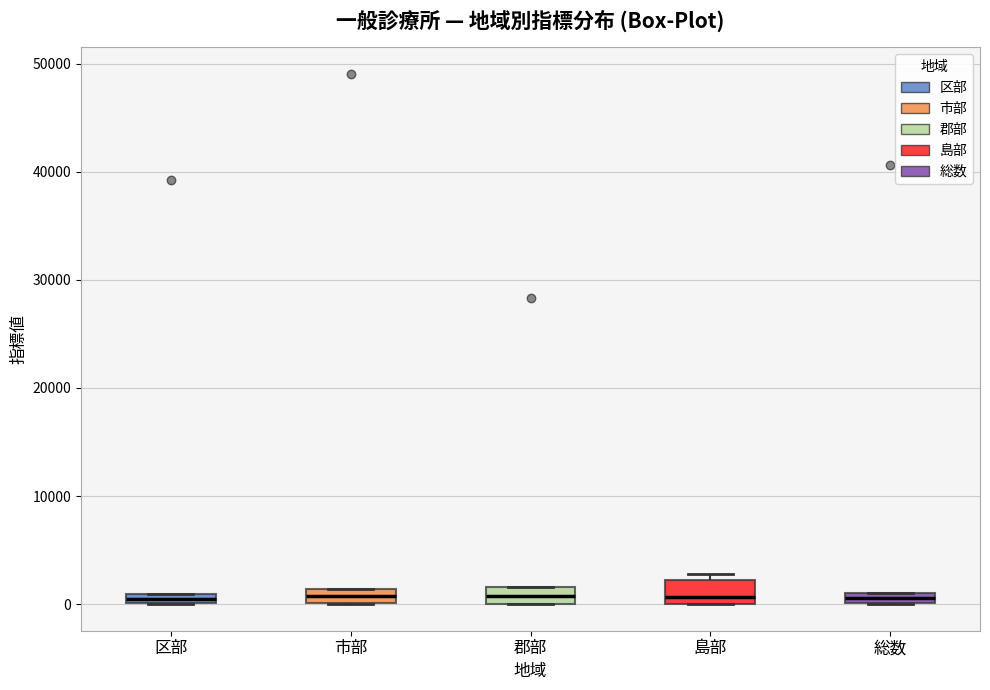

Where is the lower edge of the box for 市部 on the y-axis? The values are not printed on the chart, so give them approximately, as read against the axis.

0